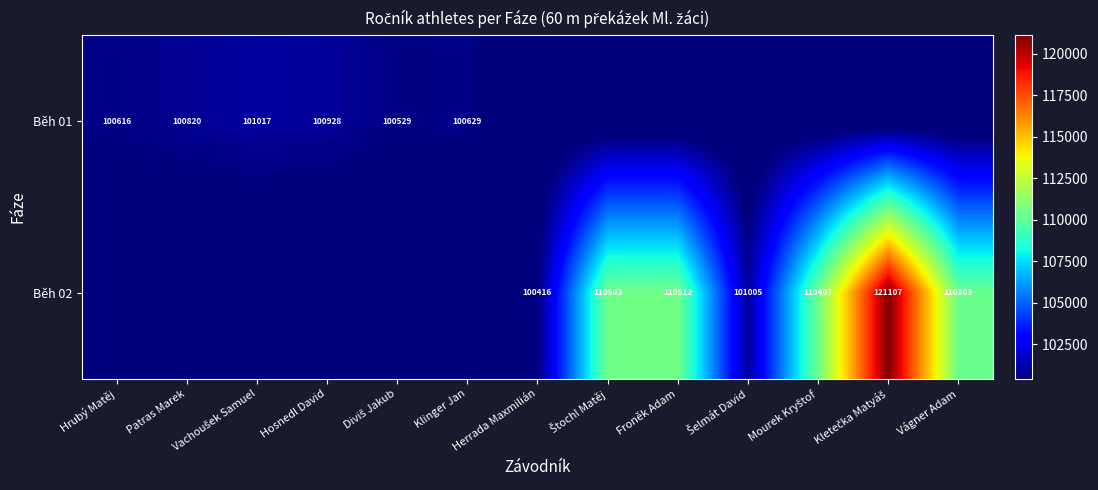

The value of Běh 02 at Vágner Adam is 110303. True or false?

True